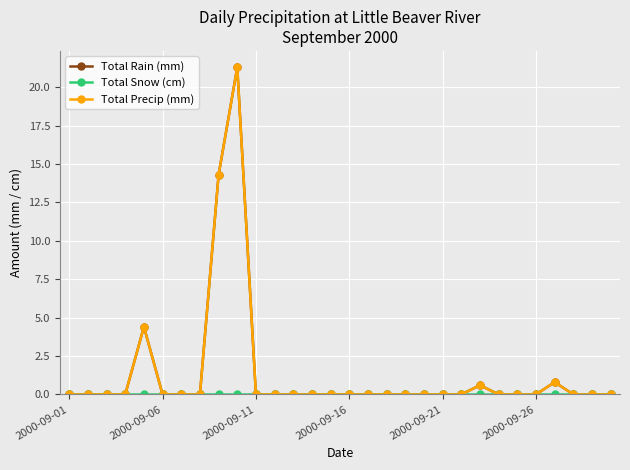

Is this an area chart (filled region under the line)?

No